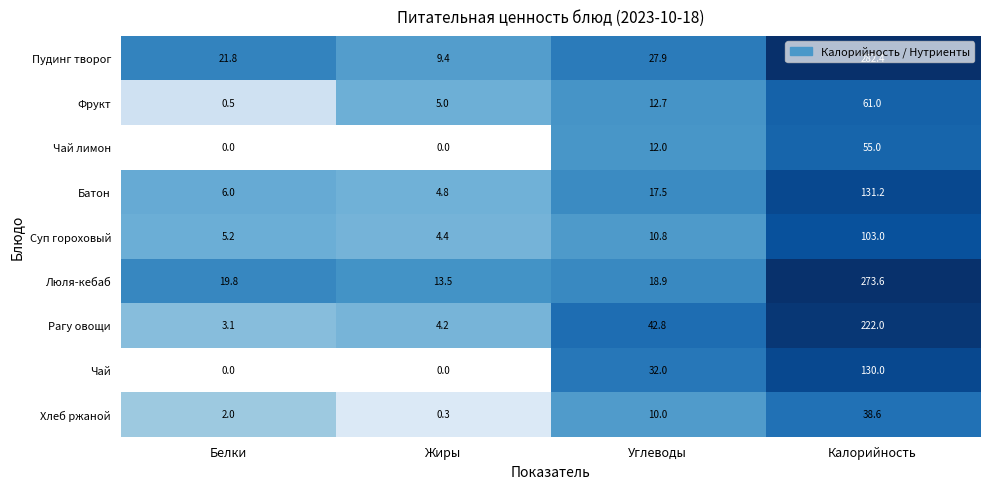

Which series changed the most between Углеводы and Калорийность?

Люля-кебаб